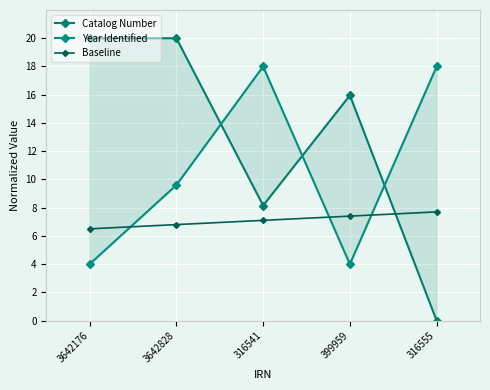

Where do Baseline and Catalog Number first cross each other?

399959 and 316555